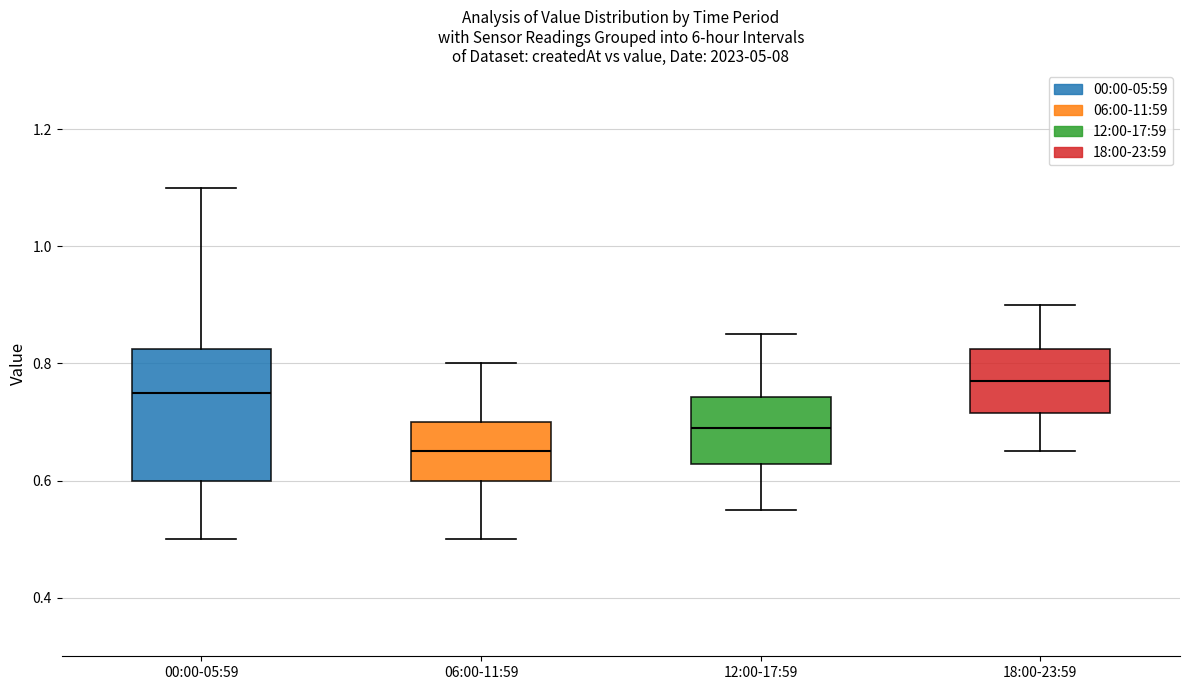

Where does the median line of the box for 06:00-11:59 sit on the y-axis? The values are not printed on the chart, so give them approximately, as read against the axis.

0.66